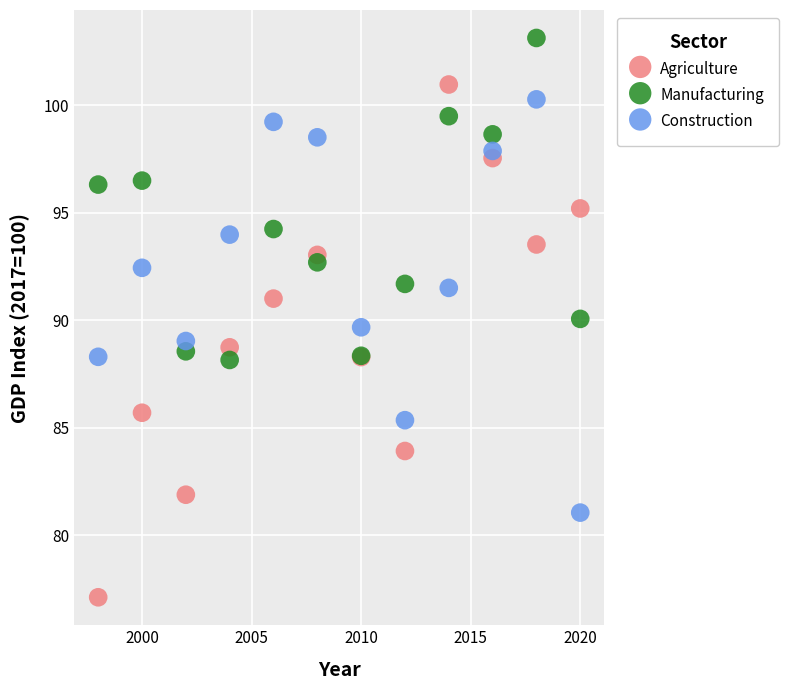

What are all the series names shown in the legend?

Agriculture, Manufacturing, Construction